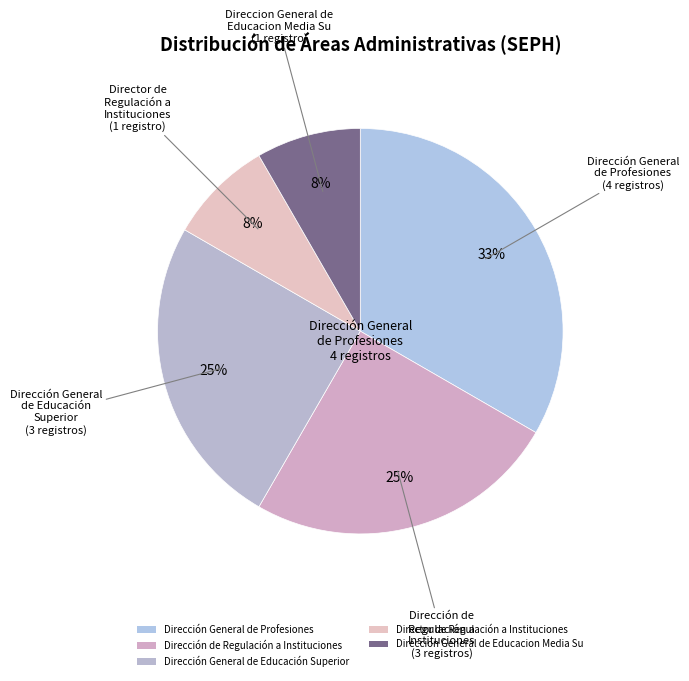

To the nearest percent, what is the difference between the largest and smallest slice percentages?

25%